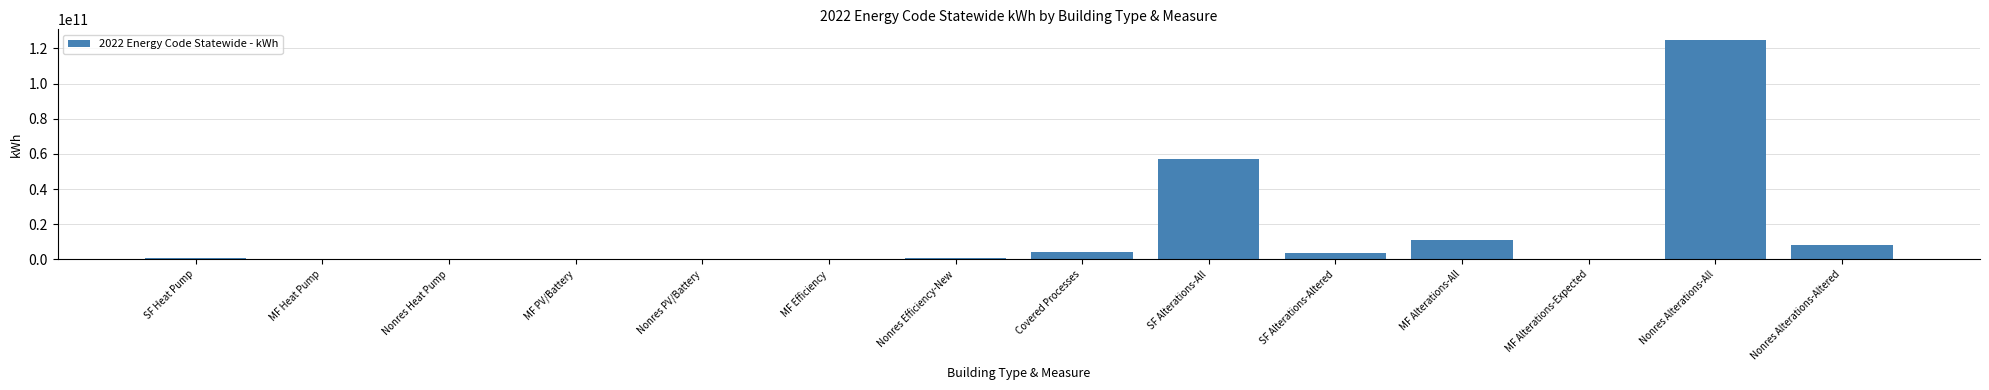

What is the maximum value shown in the chart?

124584044522.3